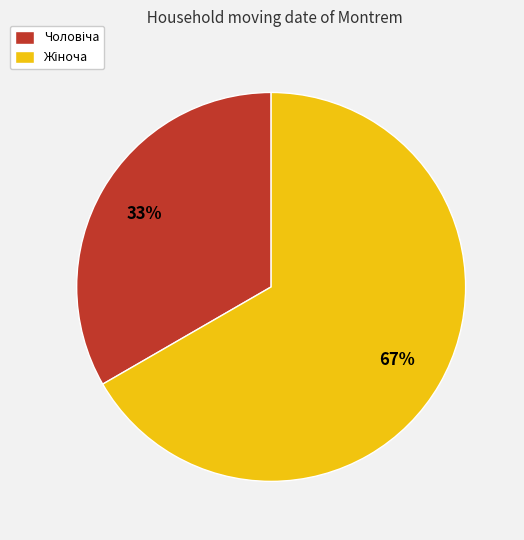

To the nearest percent, what is the average slice percentage?

50%